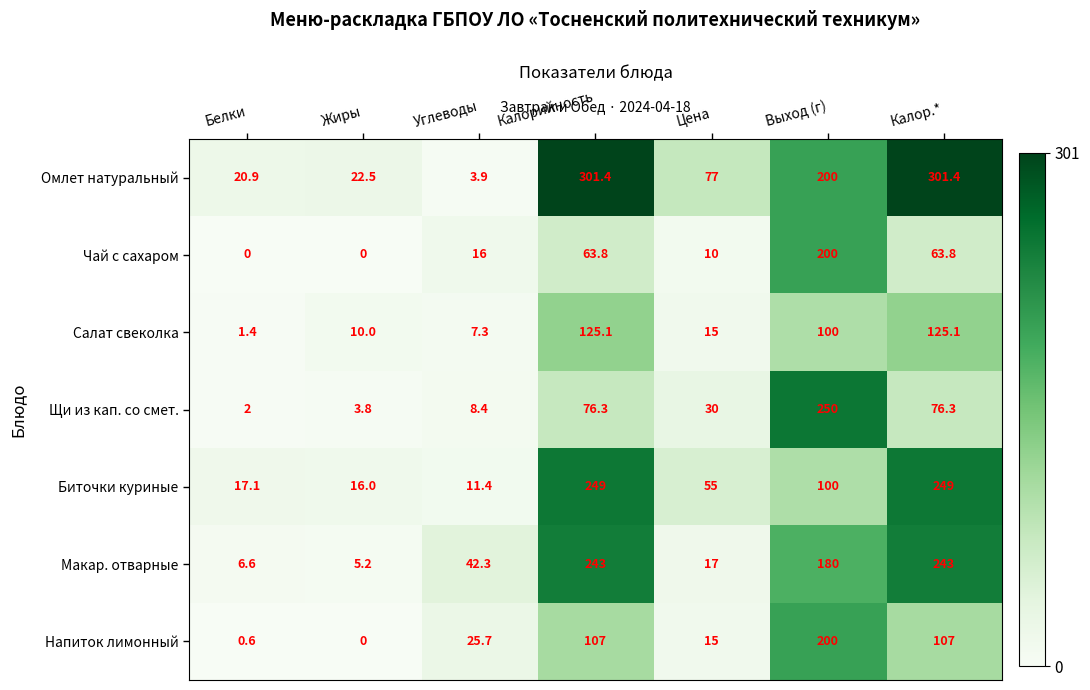

What is the spread (max minus min) of values at Углеводы?

38.4